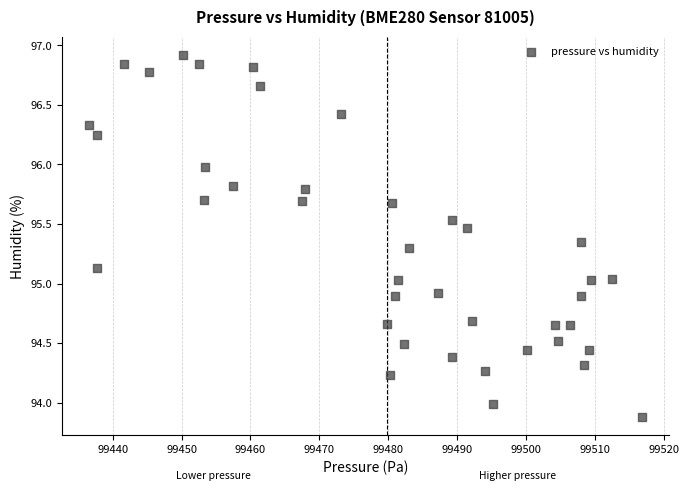

What is the range of X values (max minus min)?

80.1